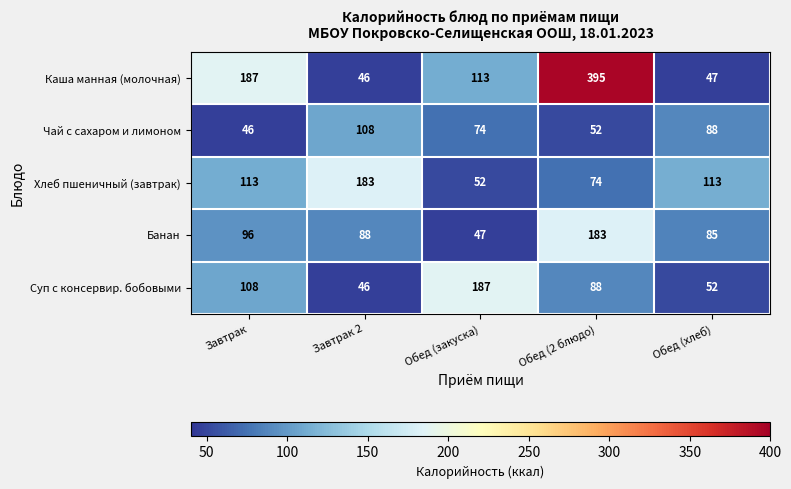

Reading left to right, extract all data points from this chart.

Каша манная (молочная): 187	46	113	395	47
Чай с сахаром и лимоном: 46	108	74	52	88
Хлеб пшеничный (завтрак): 113	183	52	74	113
Банан: 96	88	47	183	85
Суп с консервир. бобовыми: 108	46	187	88	52